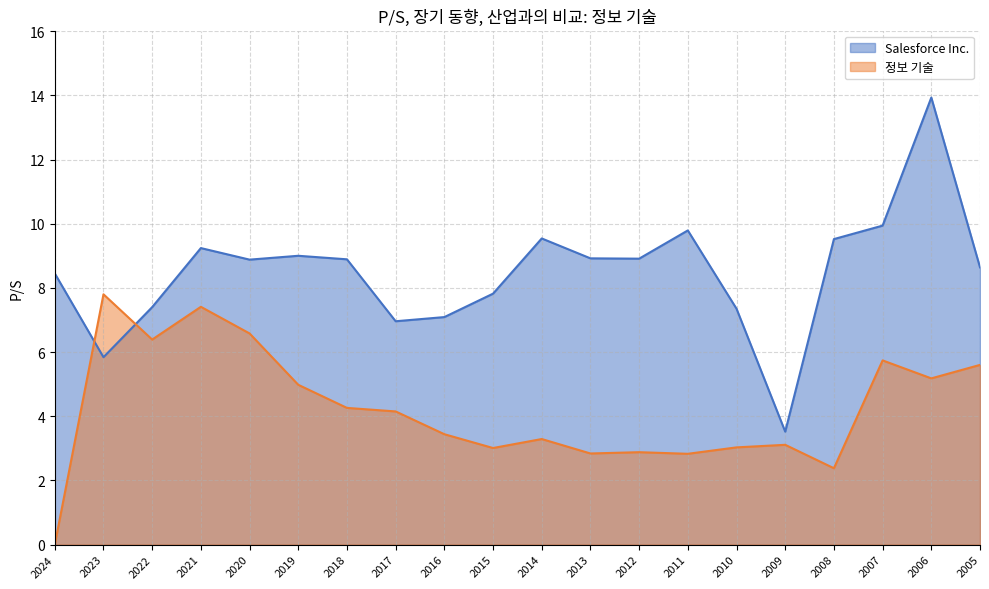

Between 2024 and 2015, which series saw the biggest shift?

정보 기술